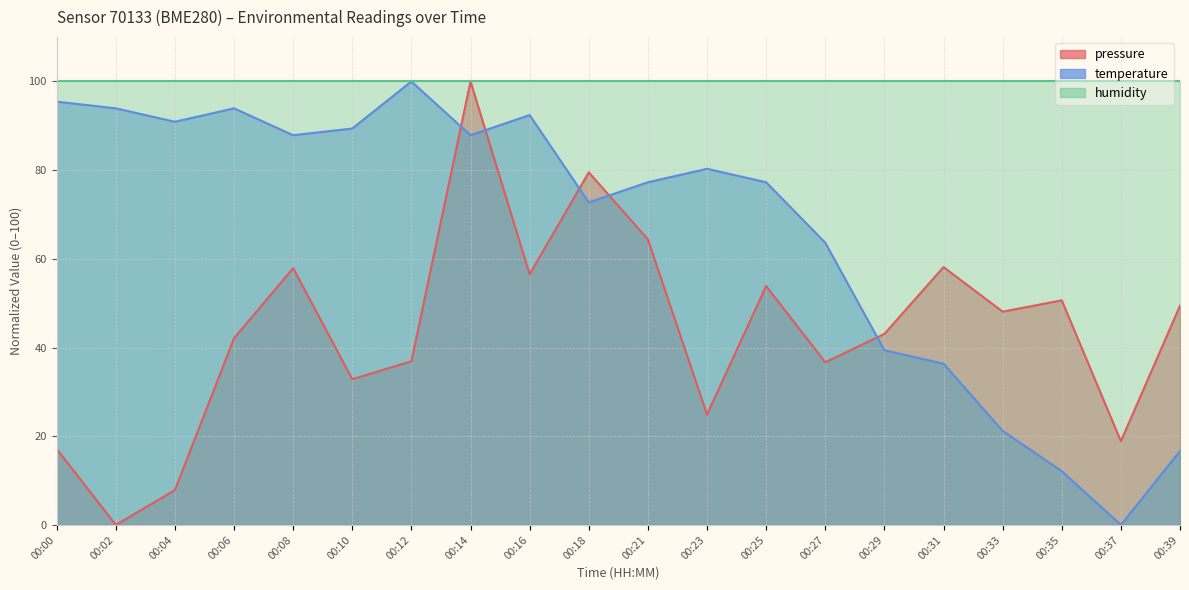

Which series ends up on top after the final intersection of temperature and pressure?

pressure